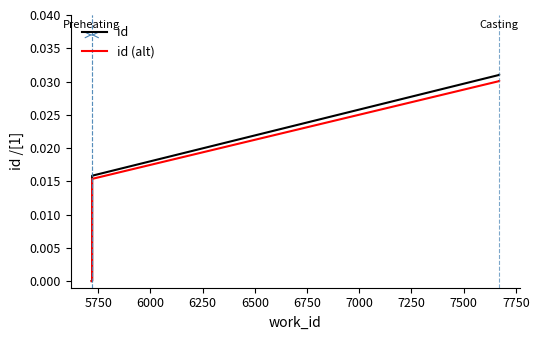

Is the value of id (alt) at 5750 greater than the value of id at 5750?

No